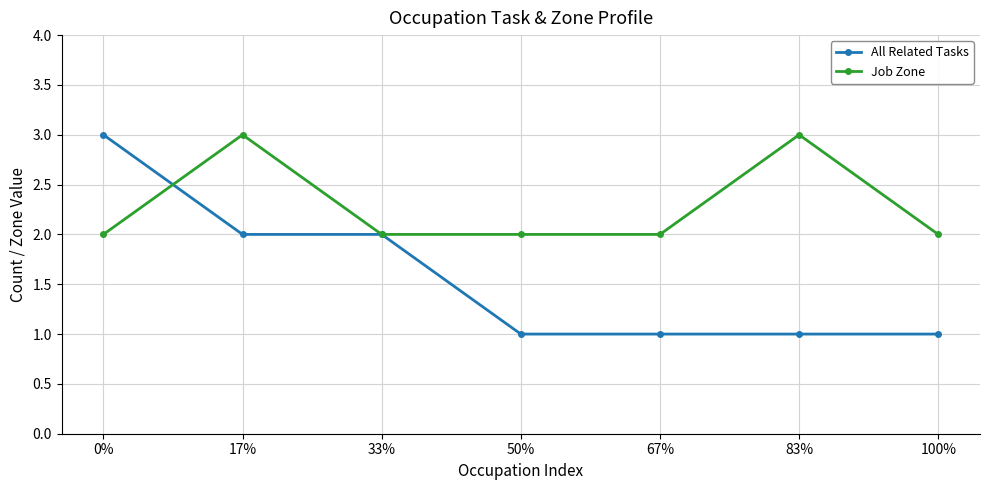

What is the average value of the All Related Tasks series?

2